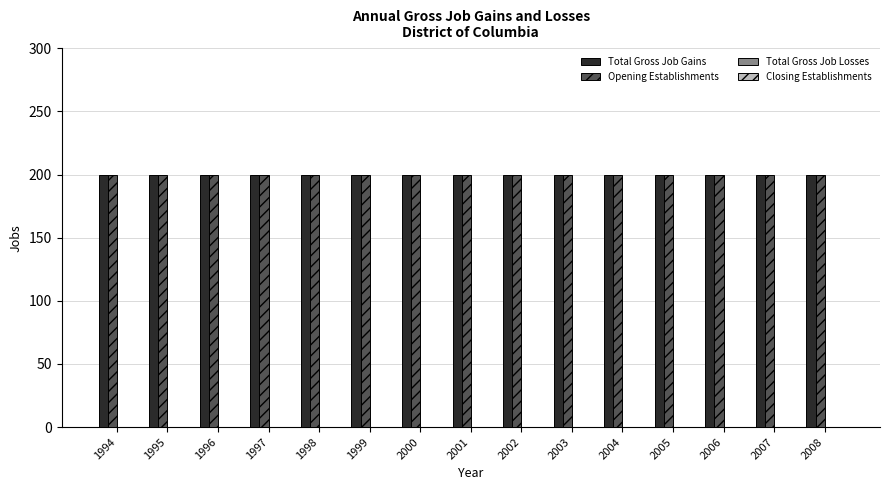

At how many categories does at least one series exceed 30?

15